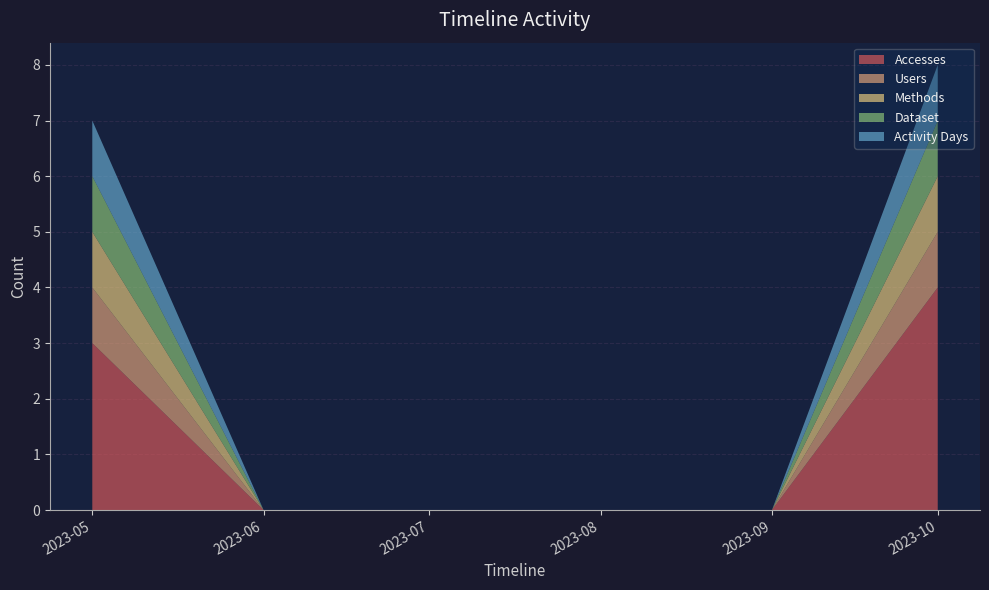

Reading left to right, what are all the values shown in this chart?

Accesses: 3	0	0	0	0	4
Users: 1	0	0	0	0	1
Methods: 1	0	0	0	0	1
Dataset: 1	0	0	0	0	1
Activity Days: 1	0	0	0	0	1